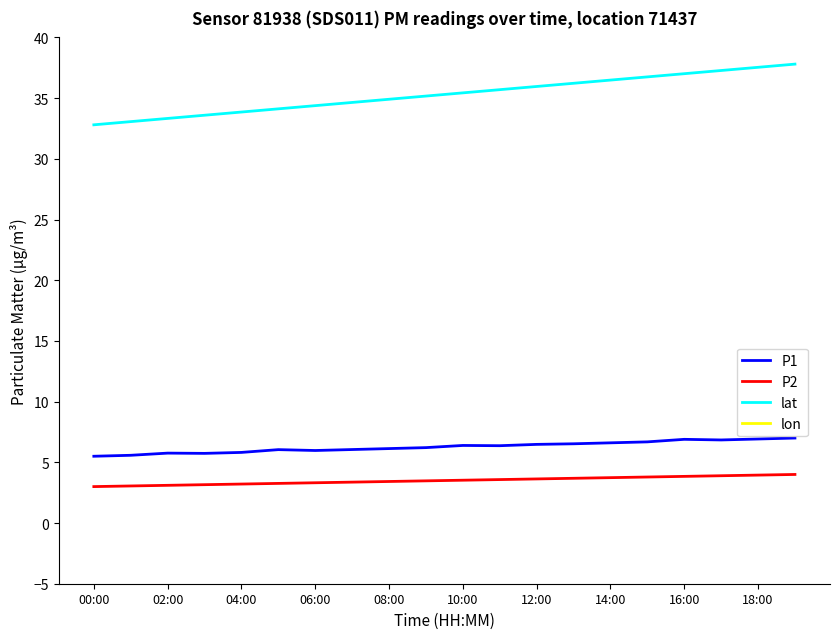

True or false: P1 has a value of 4.0 at 04:00.

False